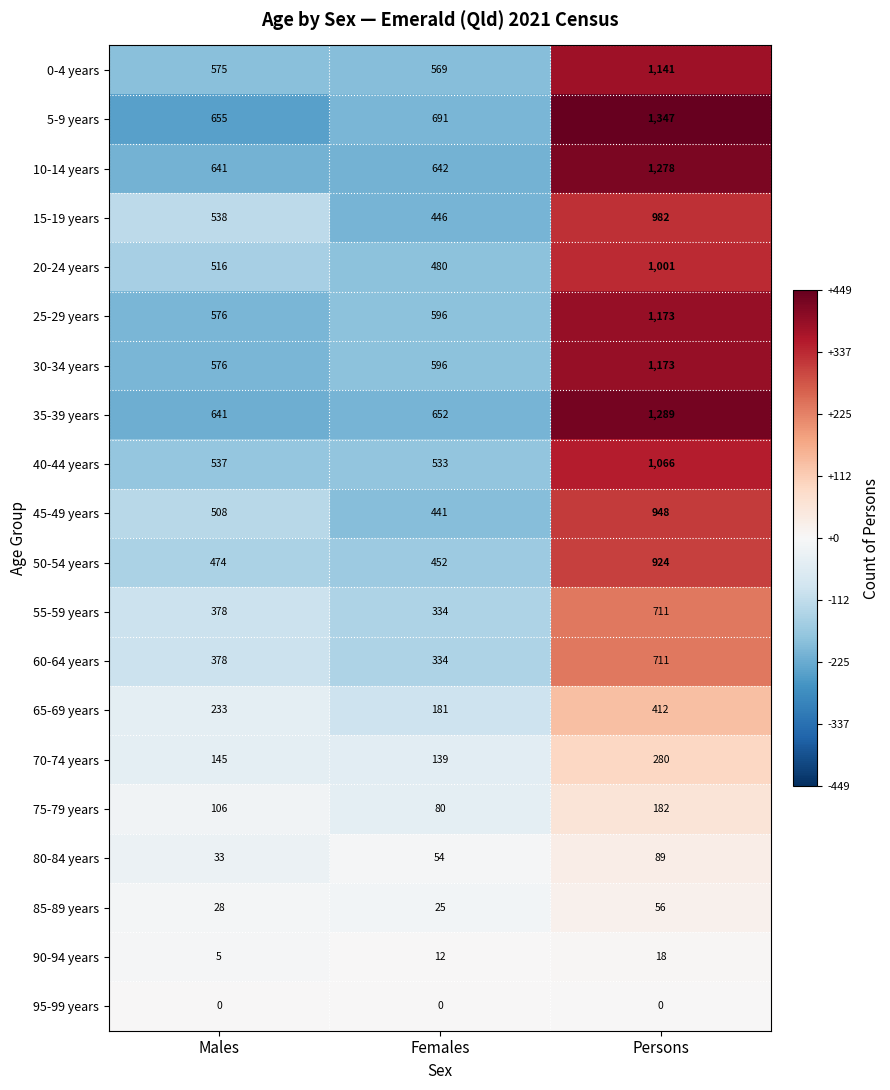

The value of 35-39 years at Males is 641. True or false?

True